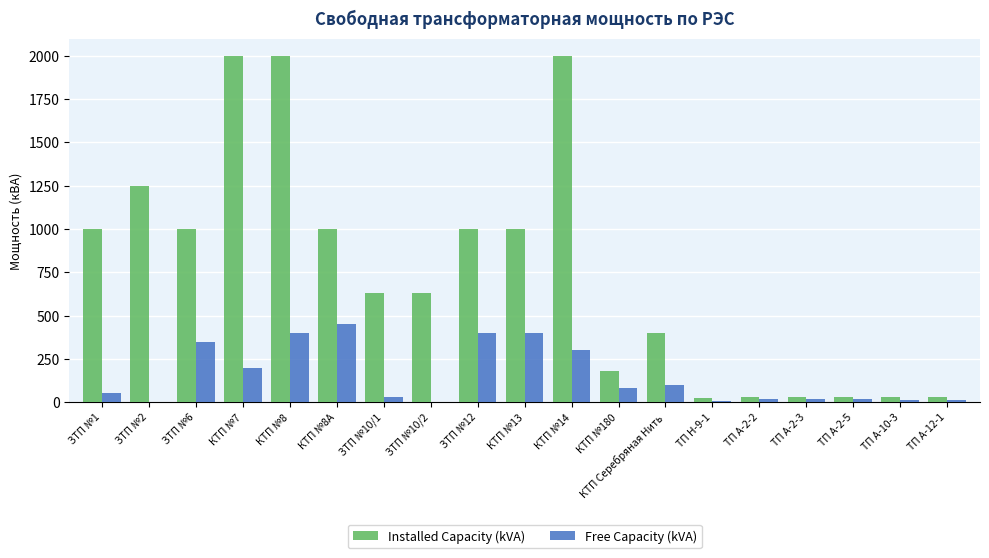

Are the bars grouped side by side (vs. stacked)?

Yes